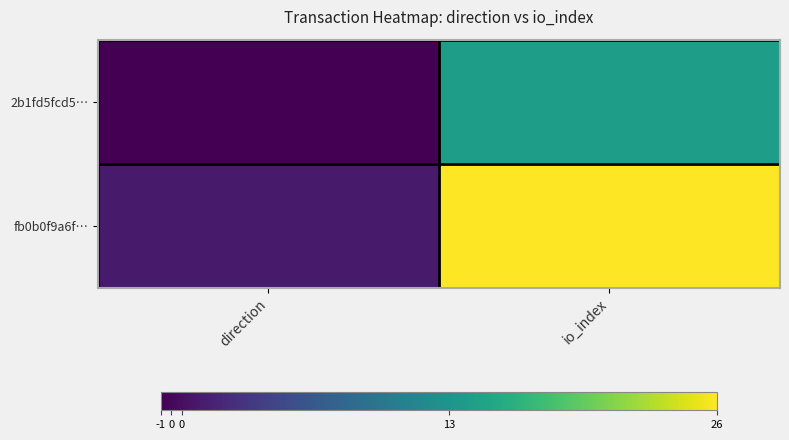

Rank the series by their average value, from lowest to highest.

2b1fd5fcd5…, fb0b0f9a6f…